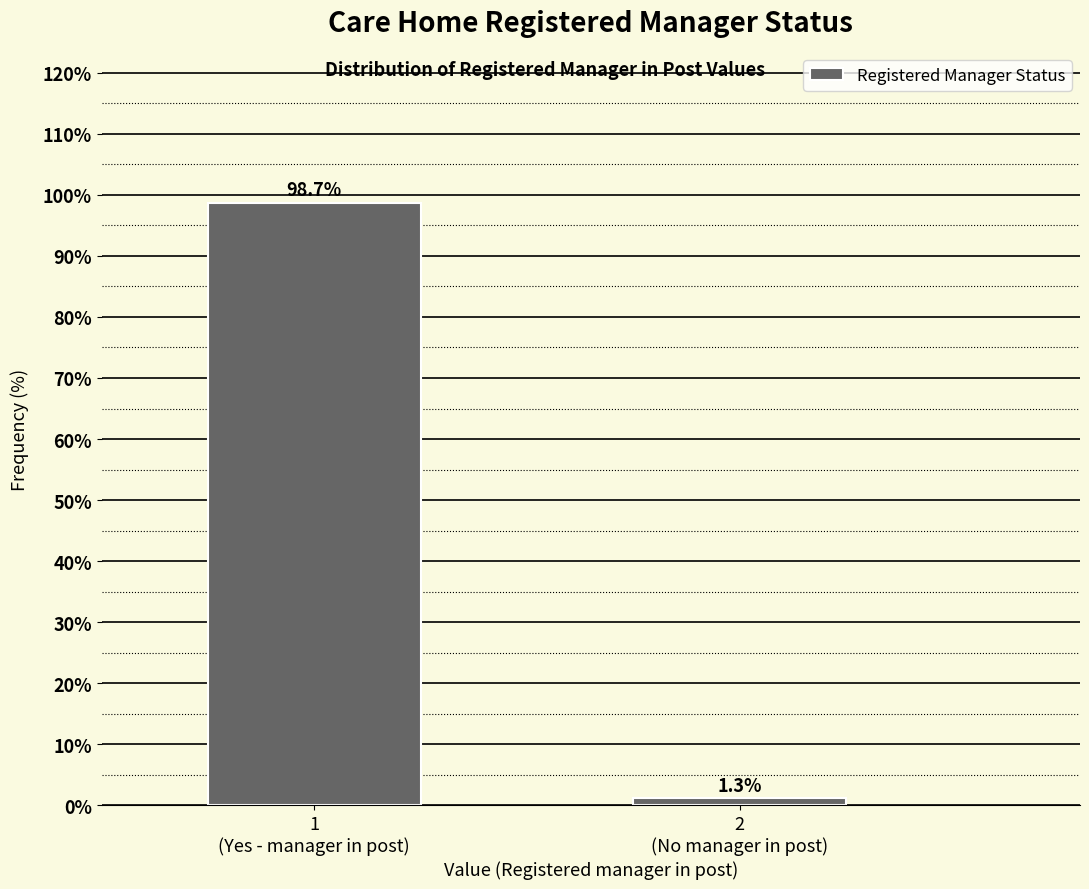

Reading left to right, list all the values displayed in this chart.

98.7	1.3